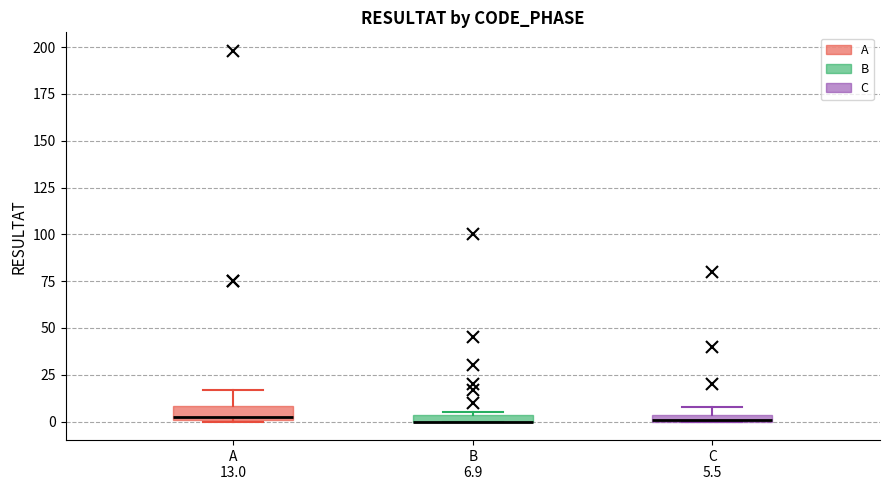

Where is the upper edge of the box for B 6.9 on the y-axis? The values are not printed on the chart, so give them approximately, as read against the axis.

5